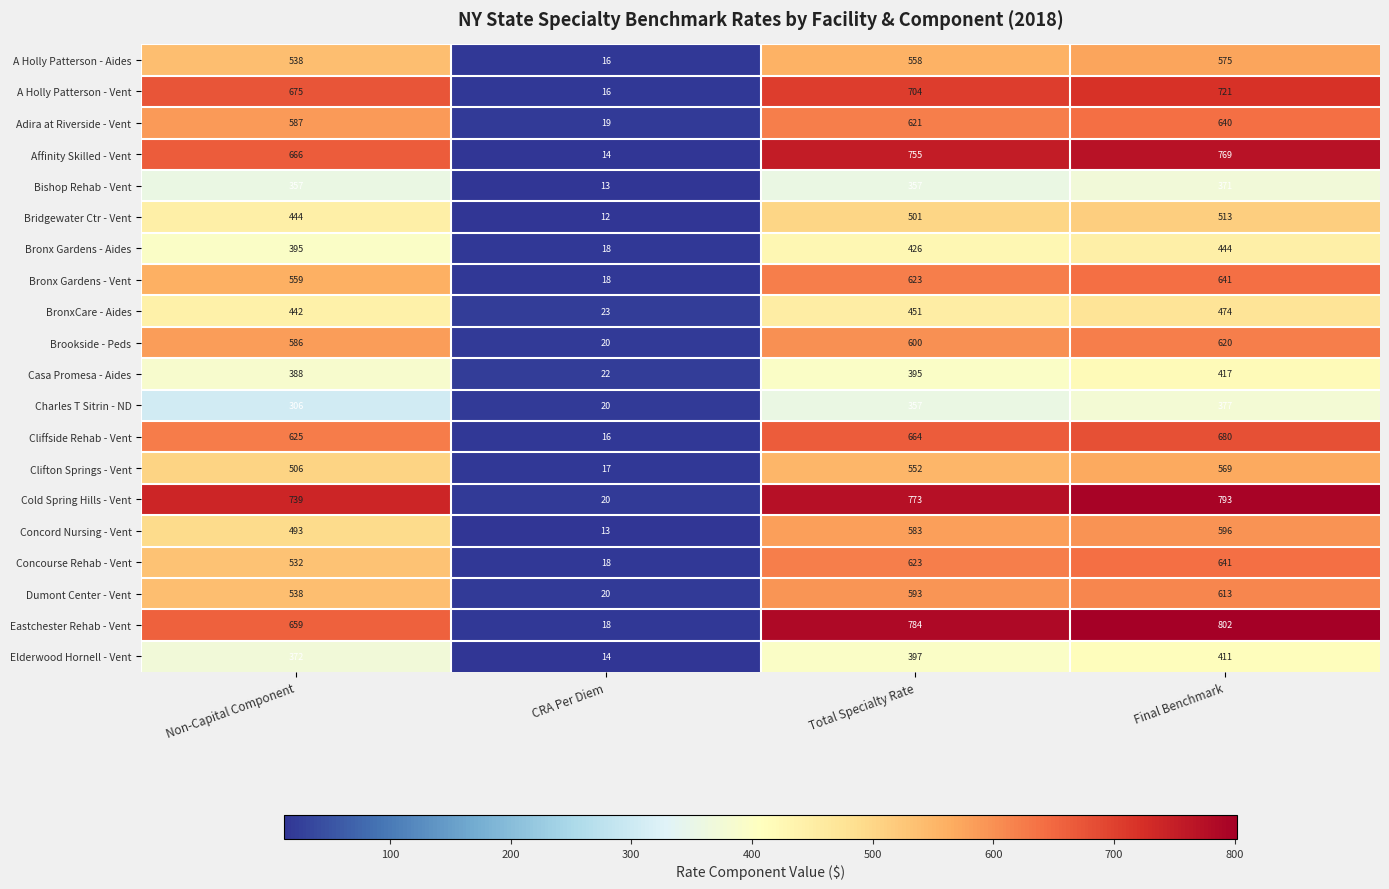

Is it true that Cliffside Rehab - Vent equals 22 at CRA Per Diem?

False